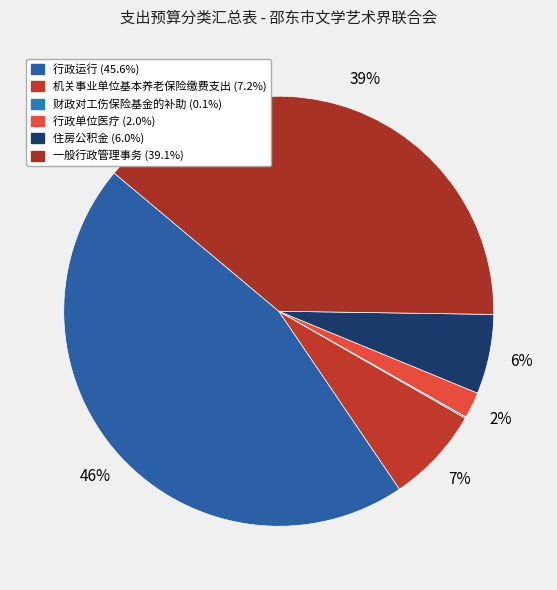

Is 一般行政管理事务 the majority of the pie?

No